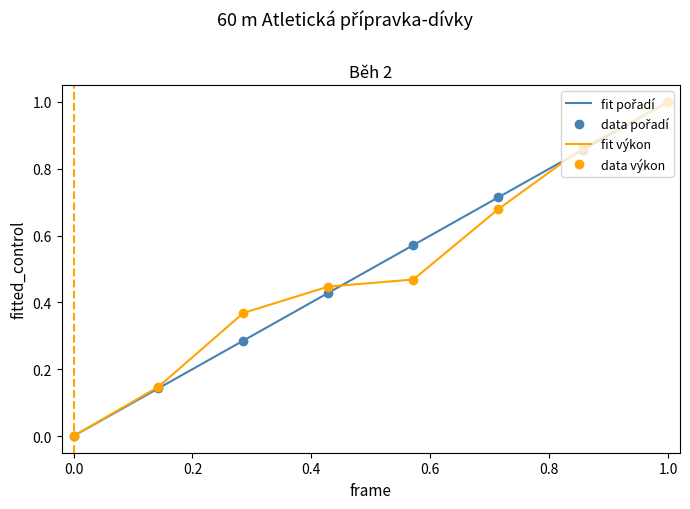

How many data points in fit výkon are above 0?

7